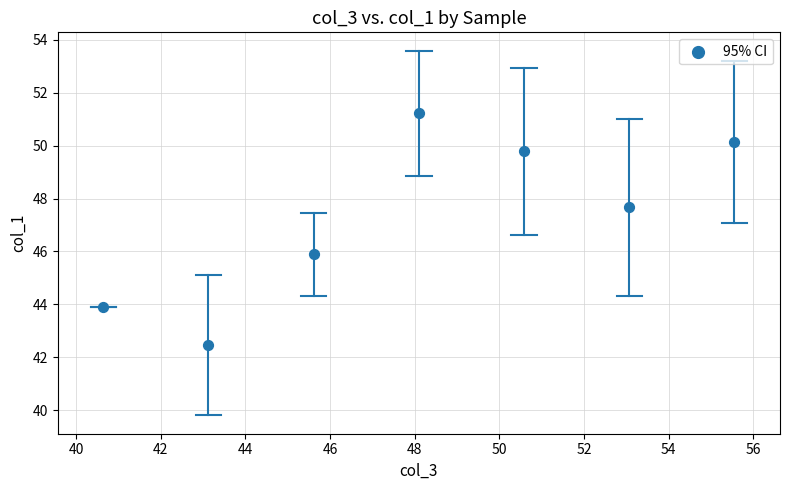

What is the average Y value?

47.3